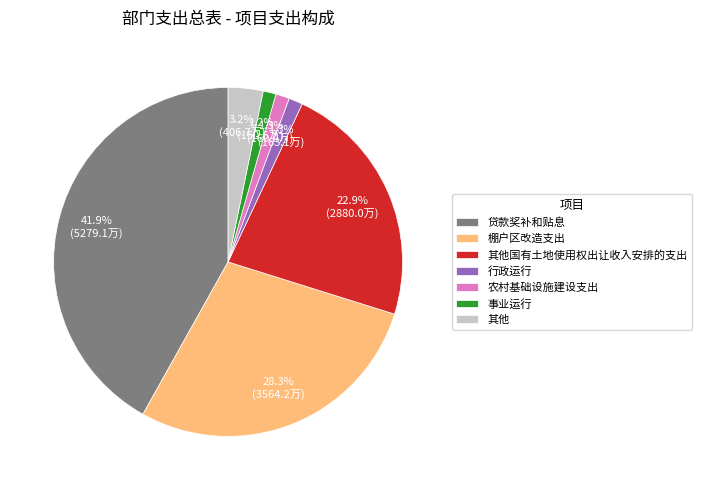

Which has a higher value, 棚户区改造支出 or 其他国有土地使用权出让收入安排的支出?

棚户区改造支出